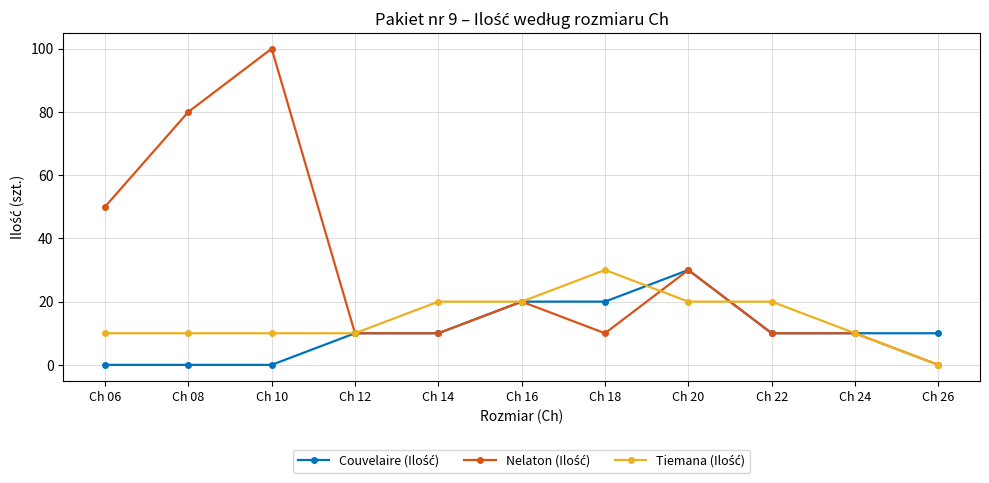

At how many categories does at least one series exceed 58?

2